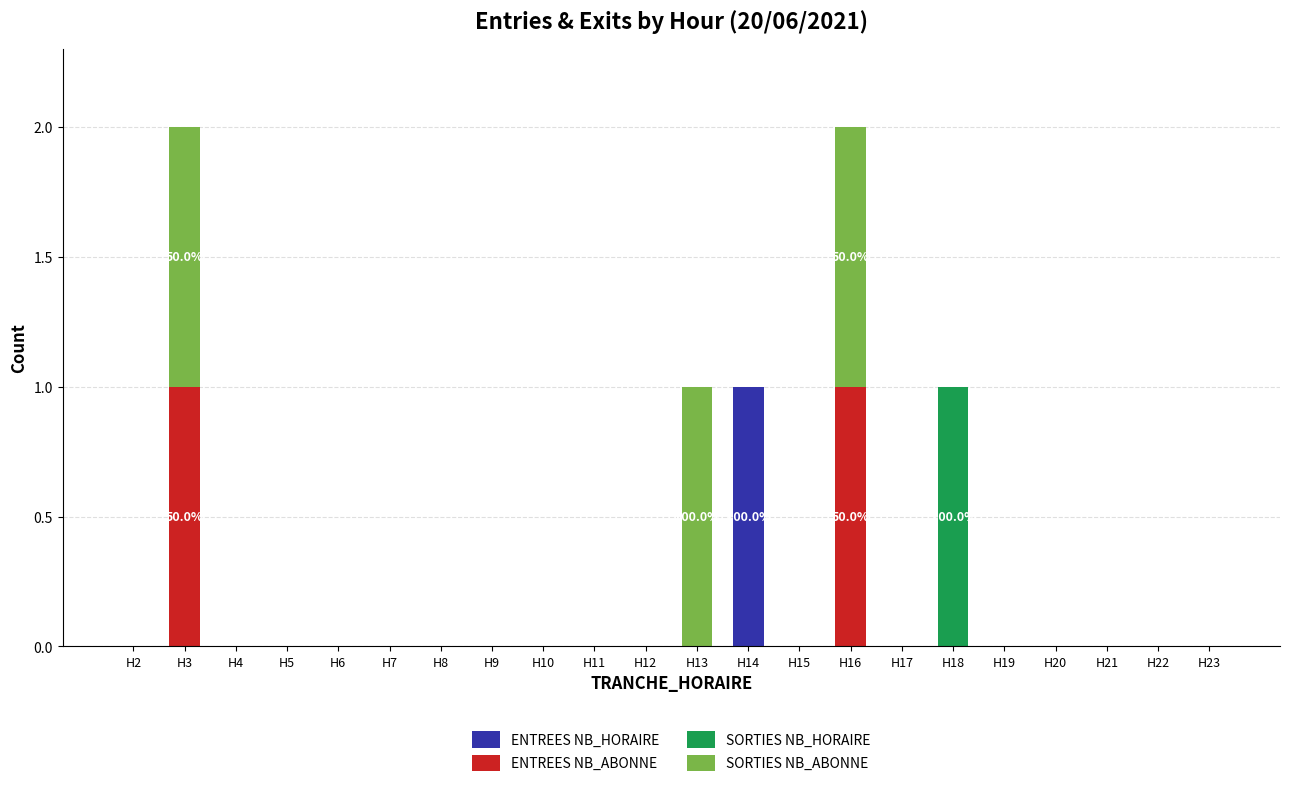

The ENTREES NB_HORAIRE series shows 0 at H6. True or false?

True